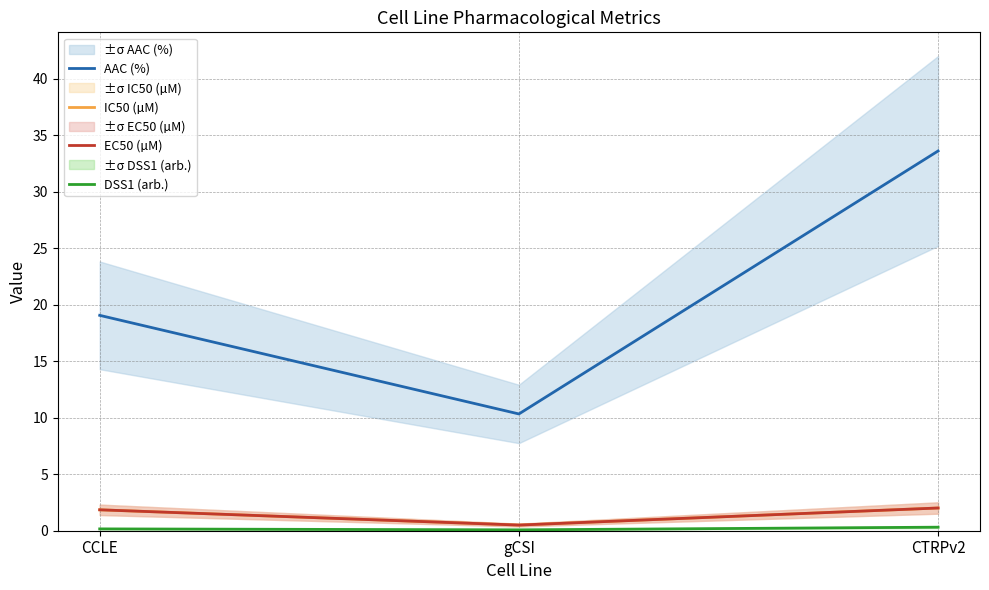

What is the label of the 3rd point from the left?

CTRPv2